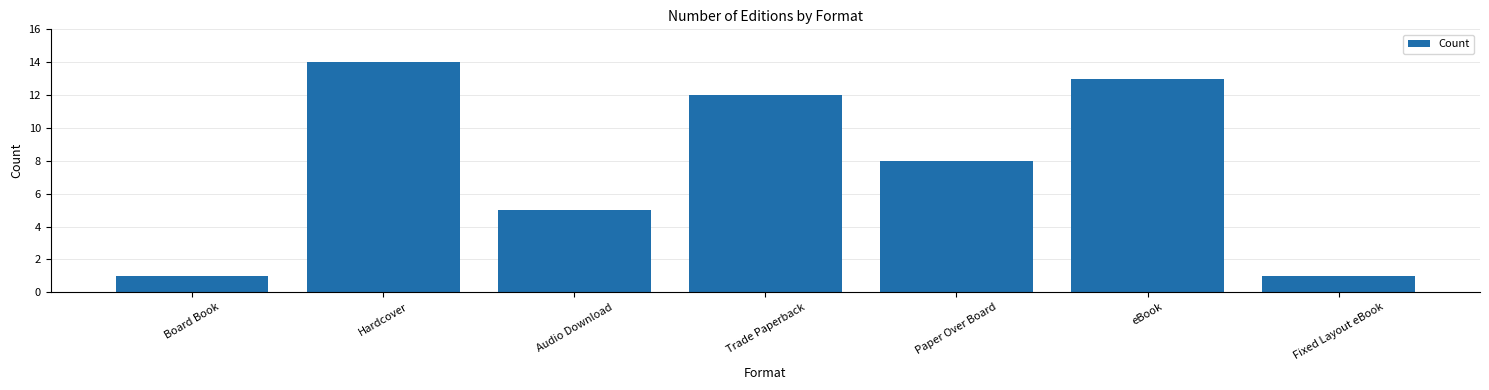

What is the sum of all values?

54